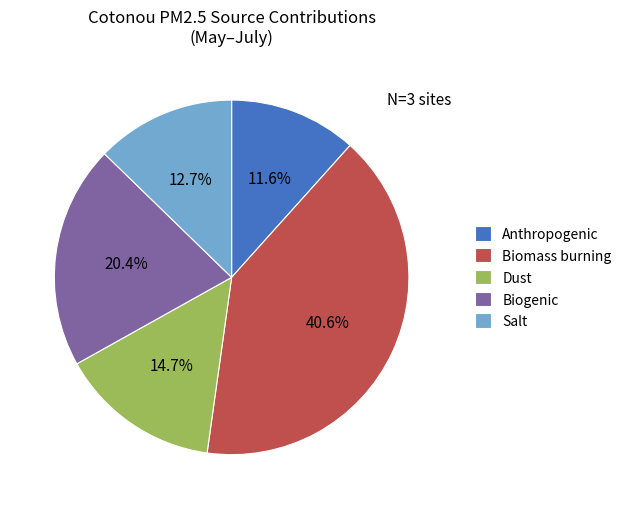

Which has a higher value, Anthropogenic or Salt?

Salt